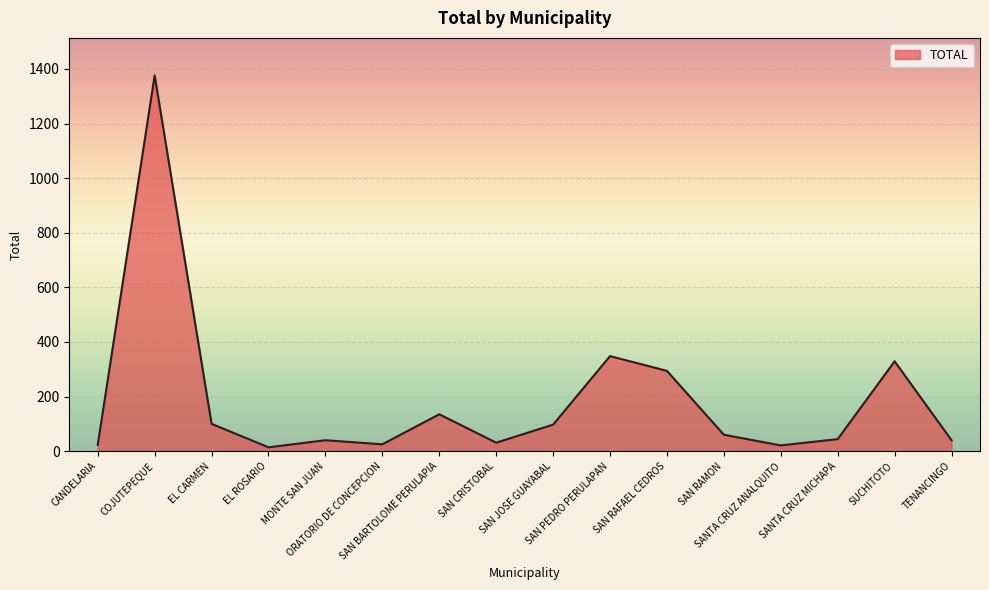

What is the maximum value shown in the chart?

1376